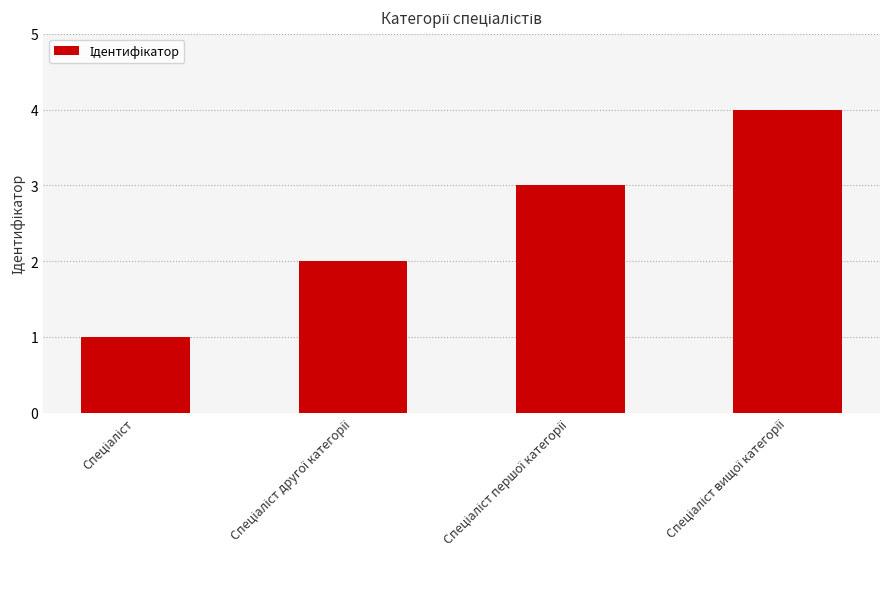

Count the number of categories in the chart.

4